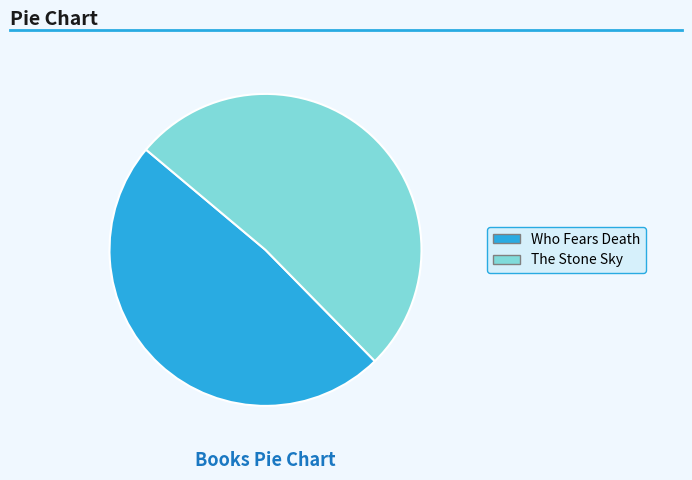

What is the majority slice?

The Stone Sky